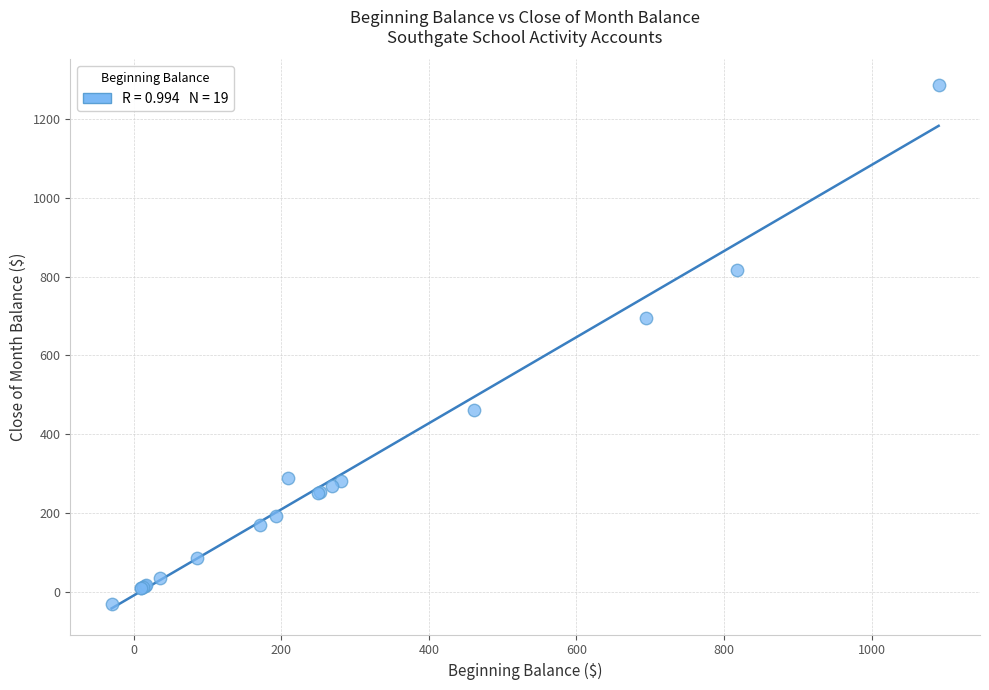

What Y value in the scatter plot is closest to 627?

693.9